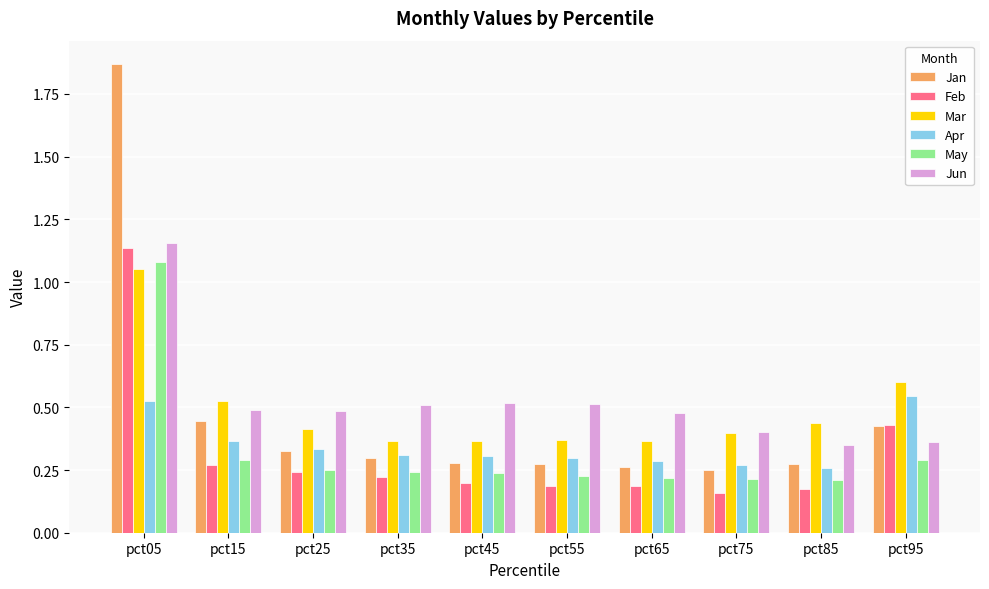

At how many categories does at least one series exceed 0?

10